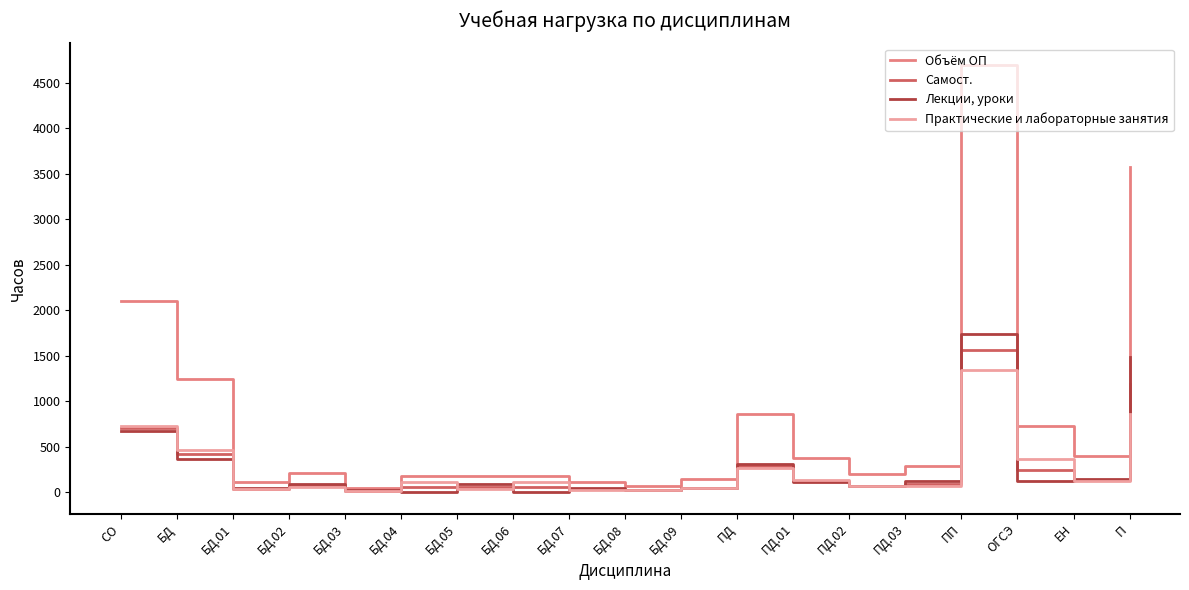

Which category has the highest value in the Самост. series?

ПП